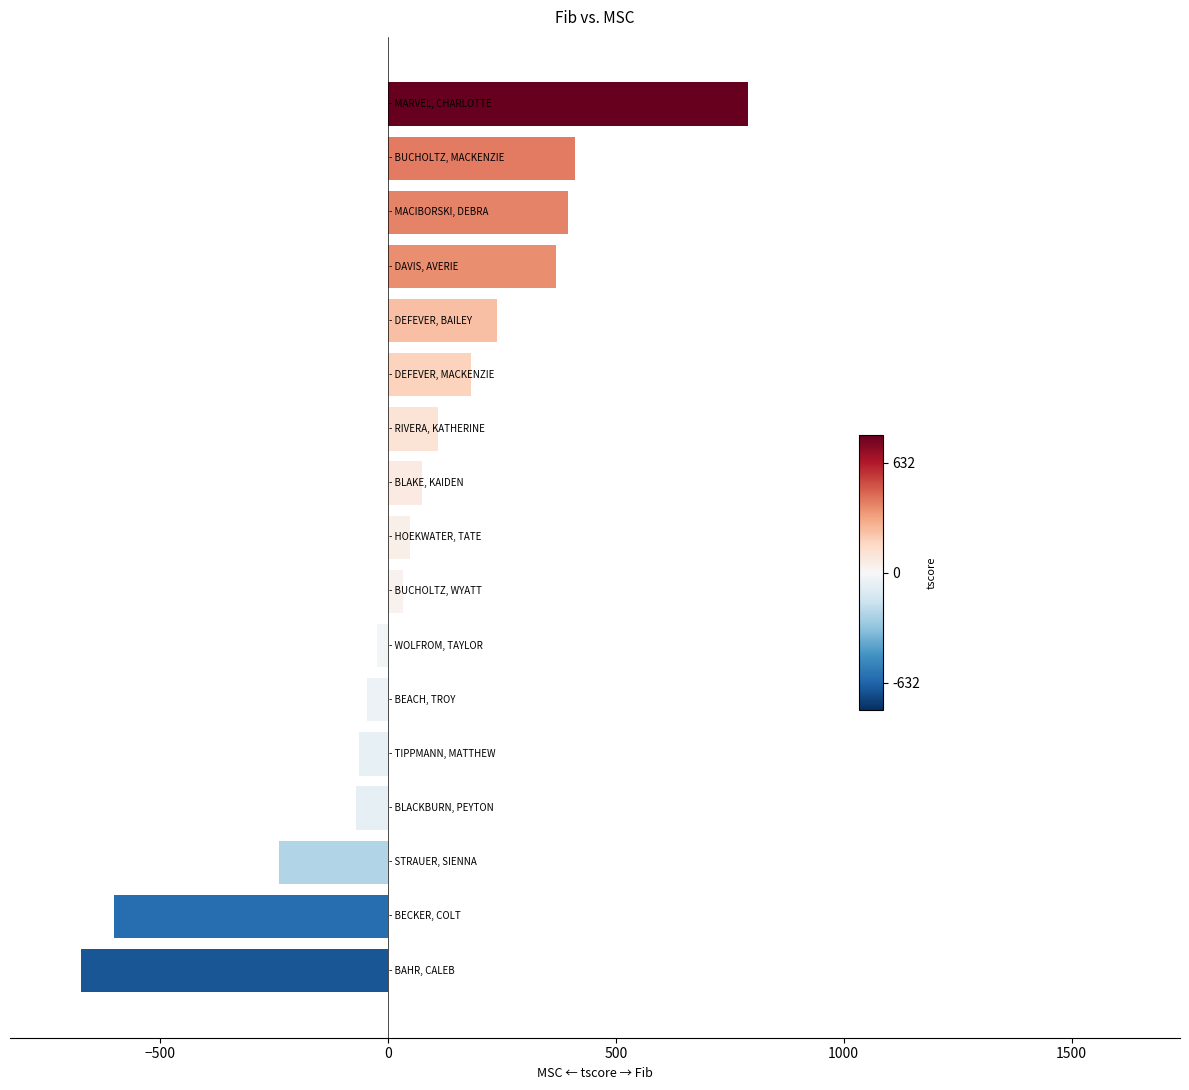

What is the value of the 15th bar from the top?

-239